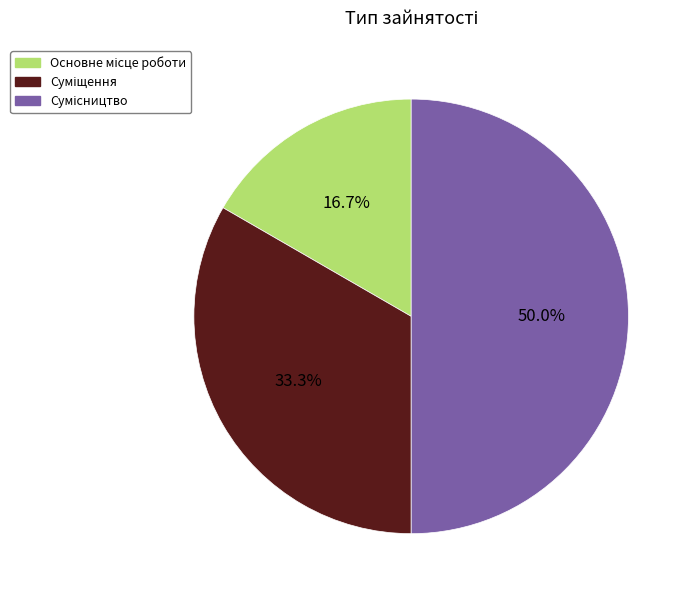

How many segments does this pie chart have?

3